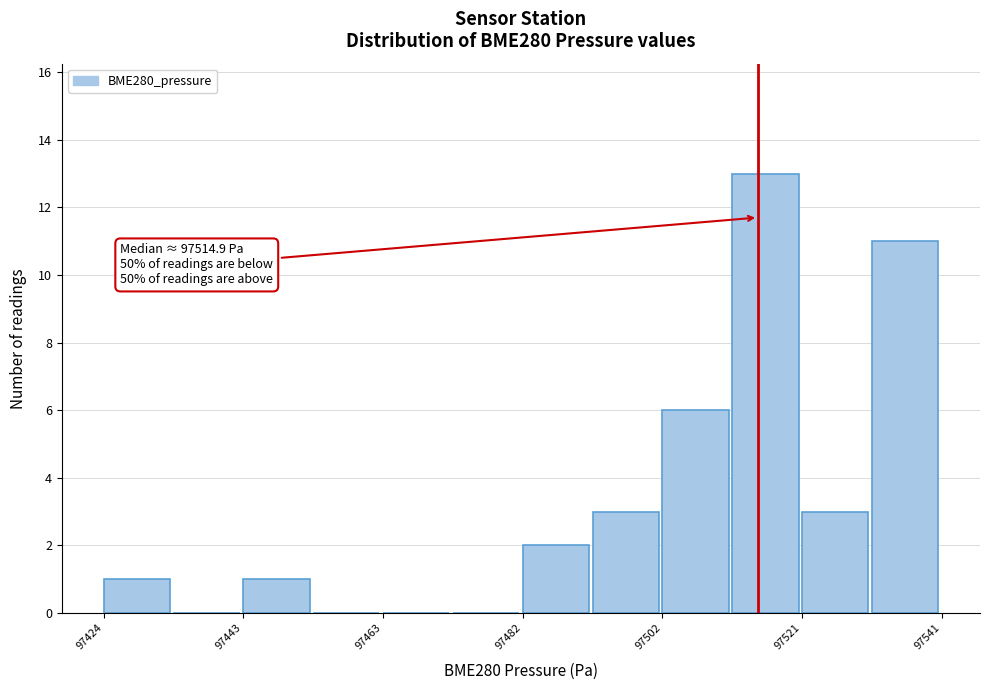

Over which range of the x-axis is the bar tallest?

97512 to 97522